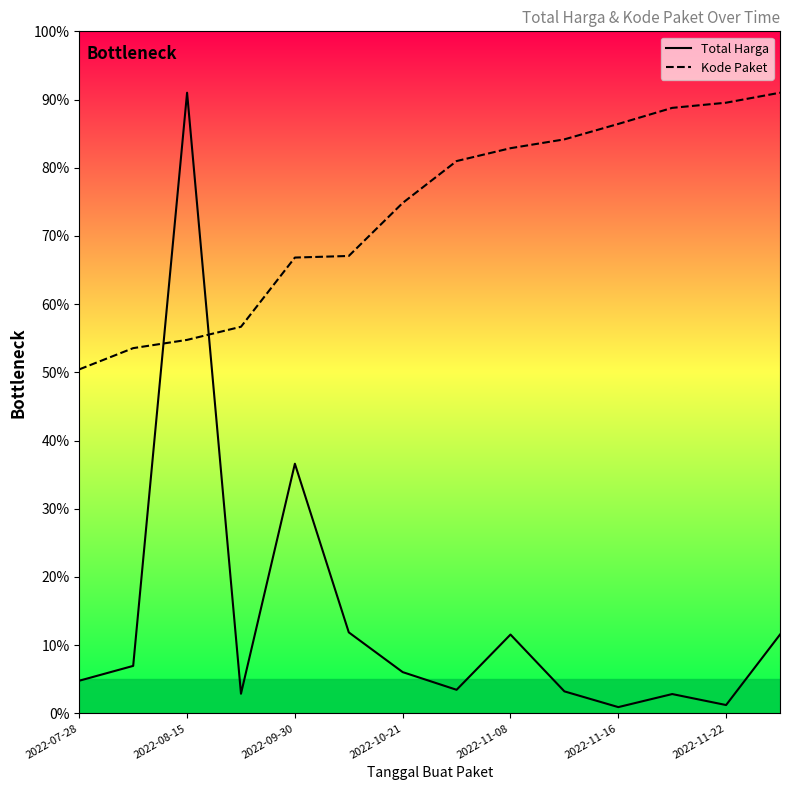

What are all the series names shown in the legend?

Total Harga, Kode Paket